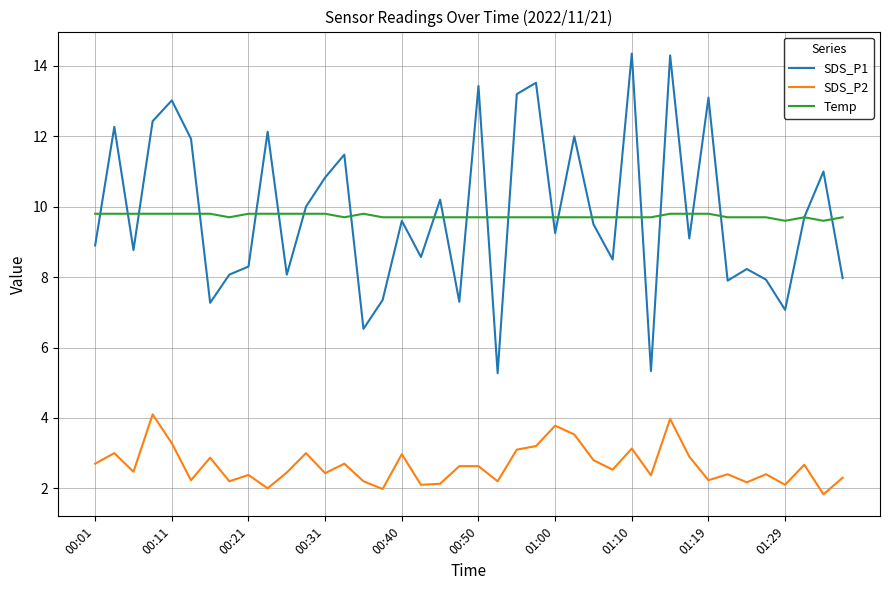

After their last crossing, which series has the higher values: SDS_P1 or Temp?

Temp